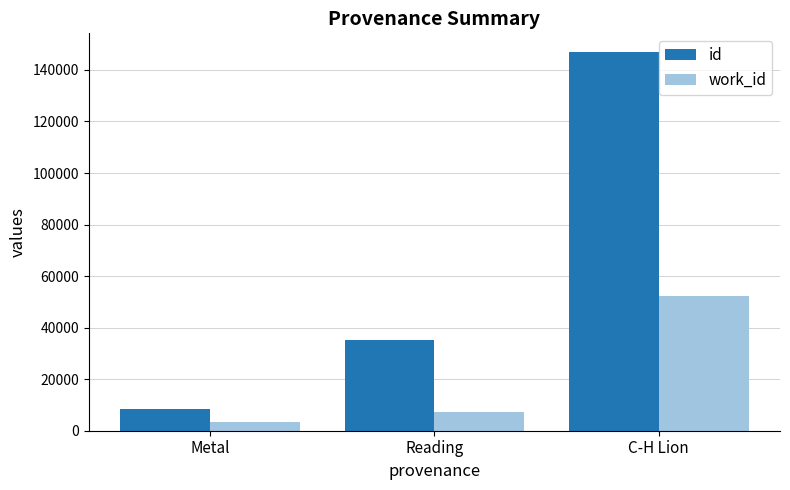

List the labels in order of work_id value, largest first.

C-H Lion, Reading, Metal